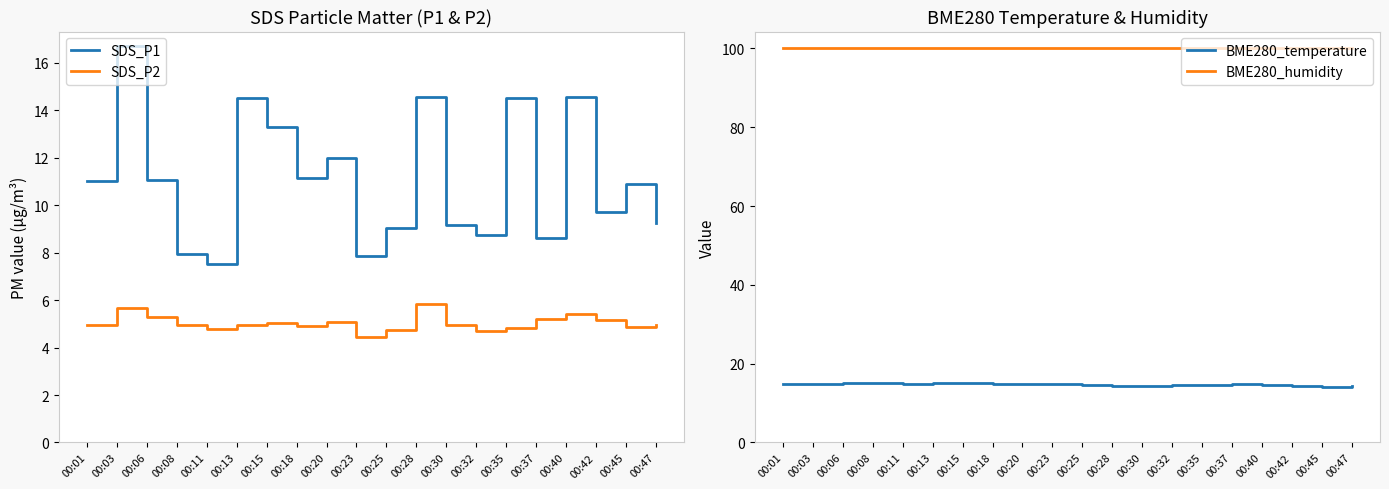

What is the value of the BME280_humidity point at the 2nd from the left?

100.0